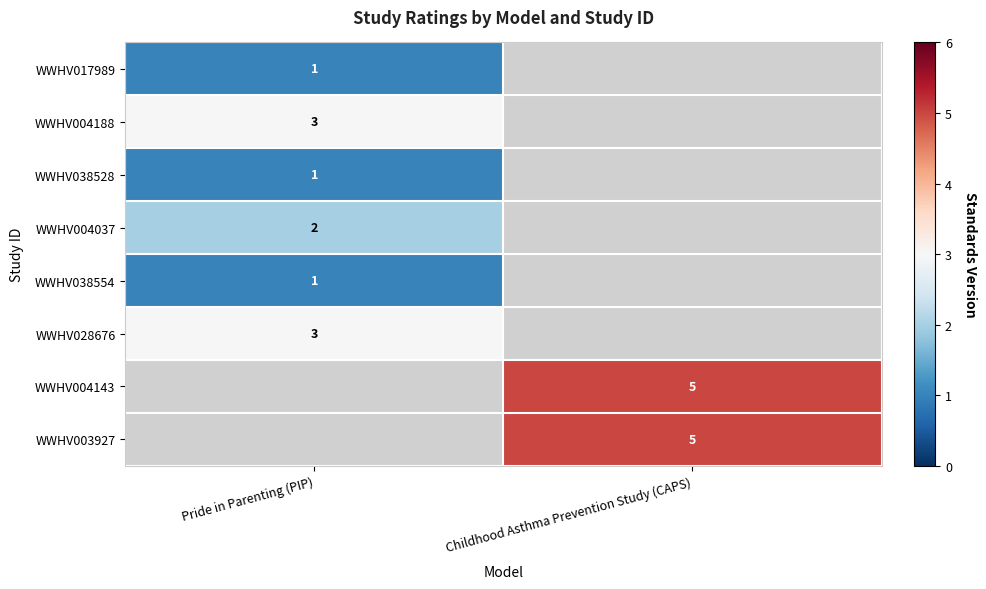

Is the value of WWHV028676 at Pride in Parenting (PIP) greater than the value of WWHV038554 at Pride in Parenting (PIP)?

Yes